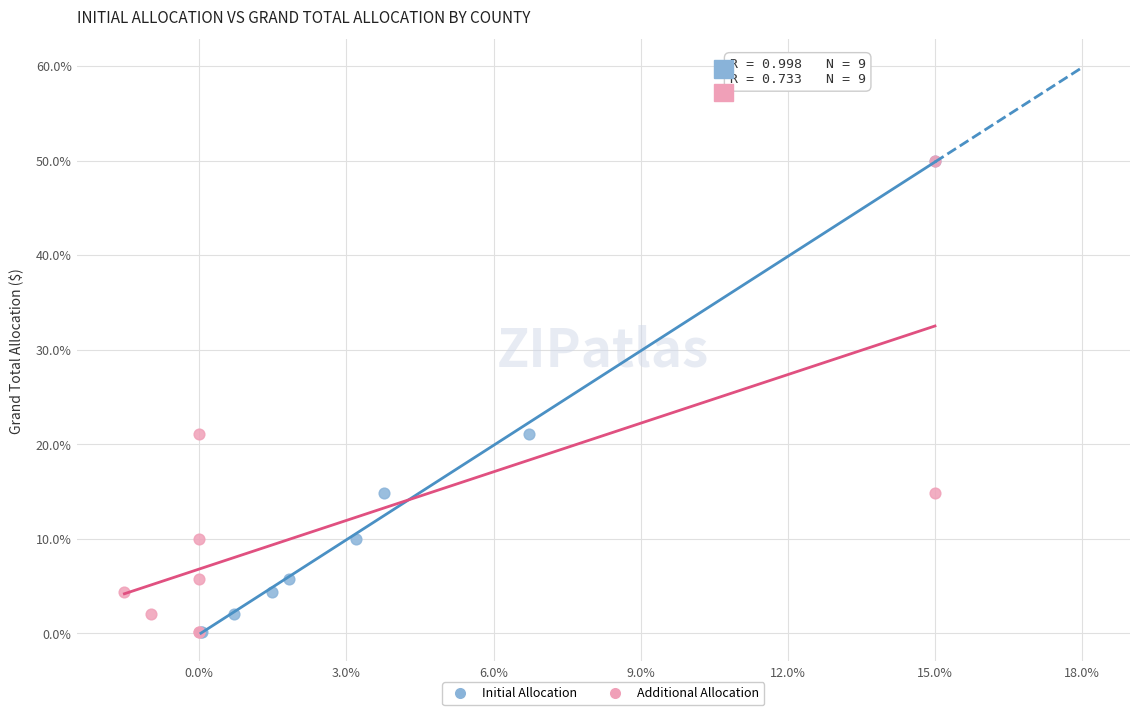

What are all the series names shown in the legend?

Initial Allocation, Additional Allocation